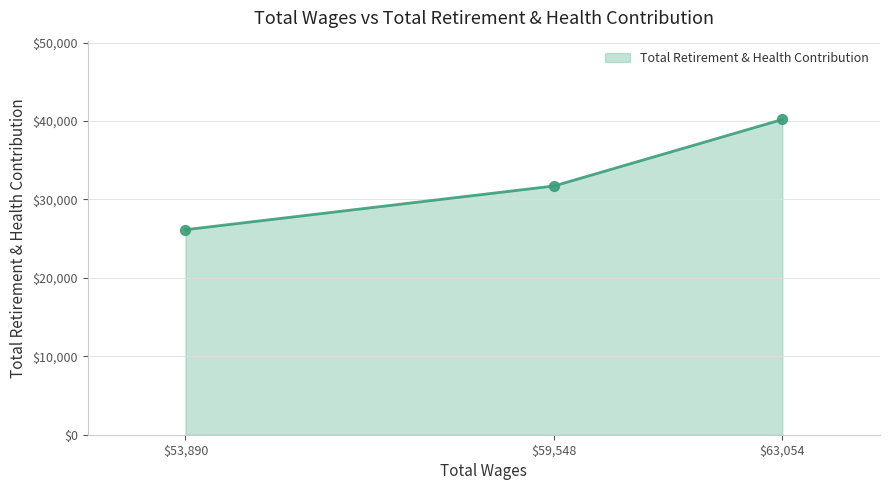

Which has a higher value, 59548.0 or 63054.0?

63054.0